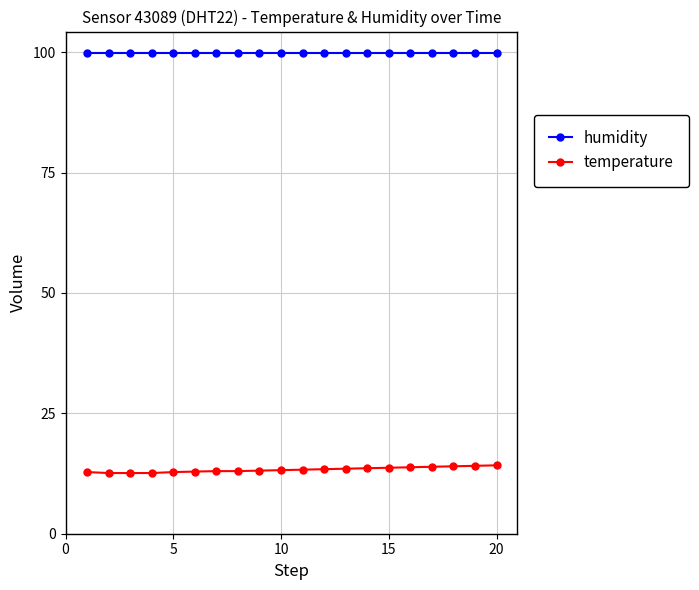

At how many categories does at least one series exceed 44?

20